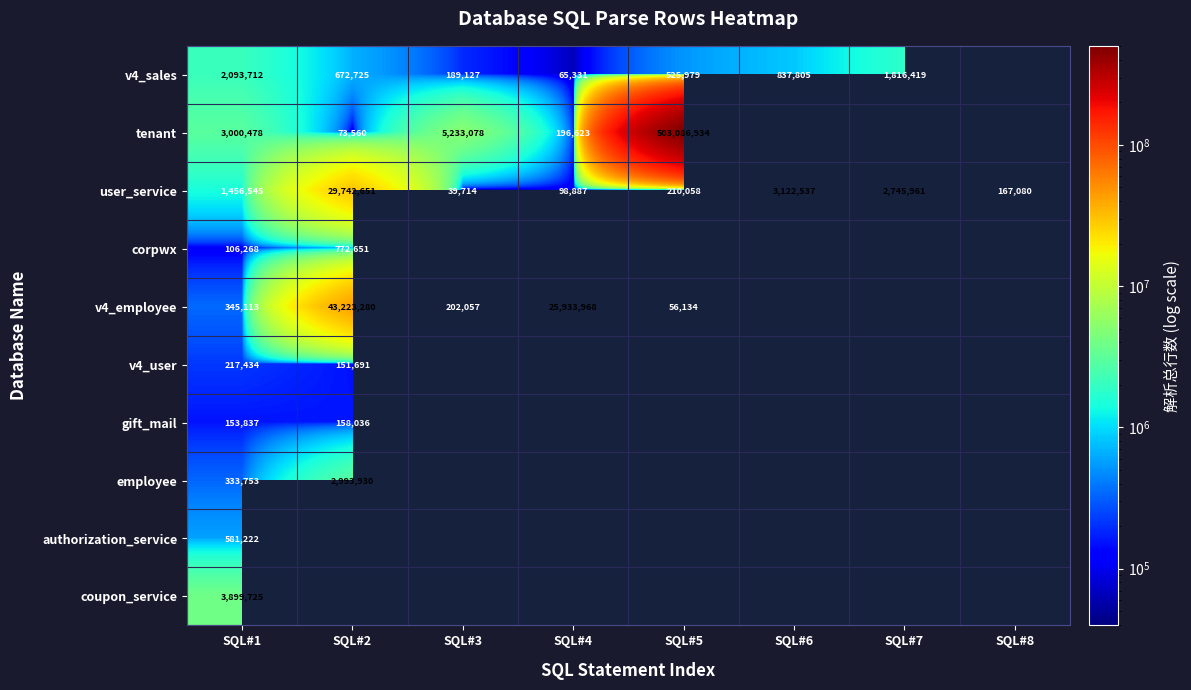

The value of v4_sales at SQL#5 is 170079. True or false?

False